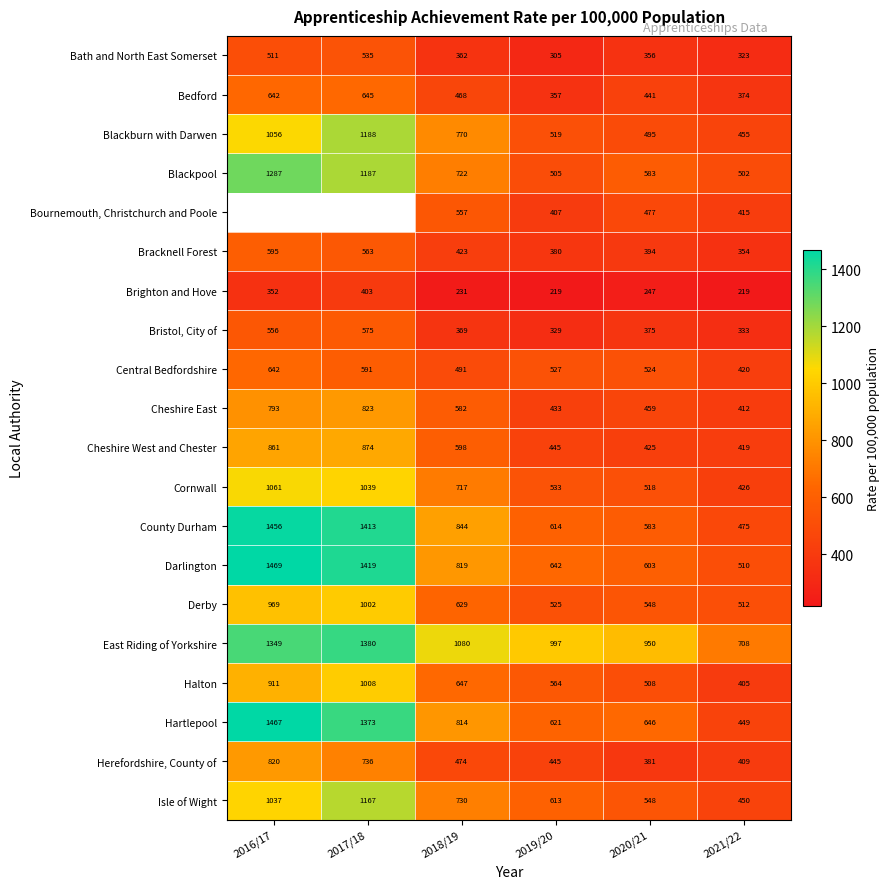

What is the sum of the Herefordshire, County of values at 2018/19 and 2021/22?

883